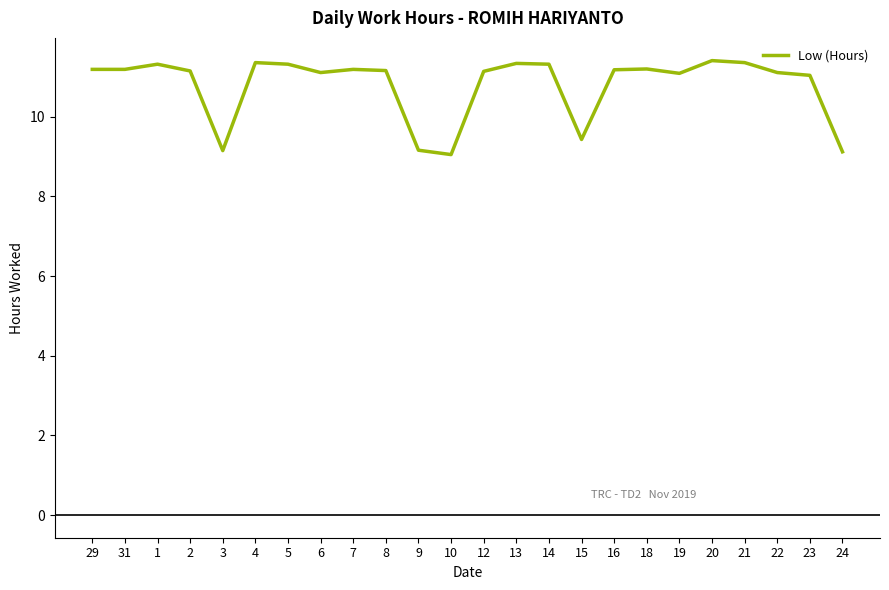

What is the sum of all values?

259.1